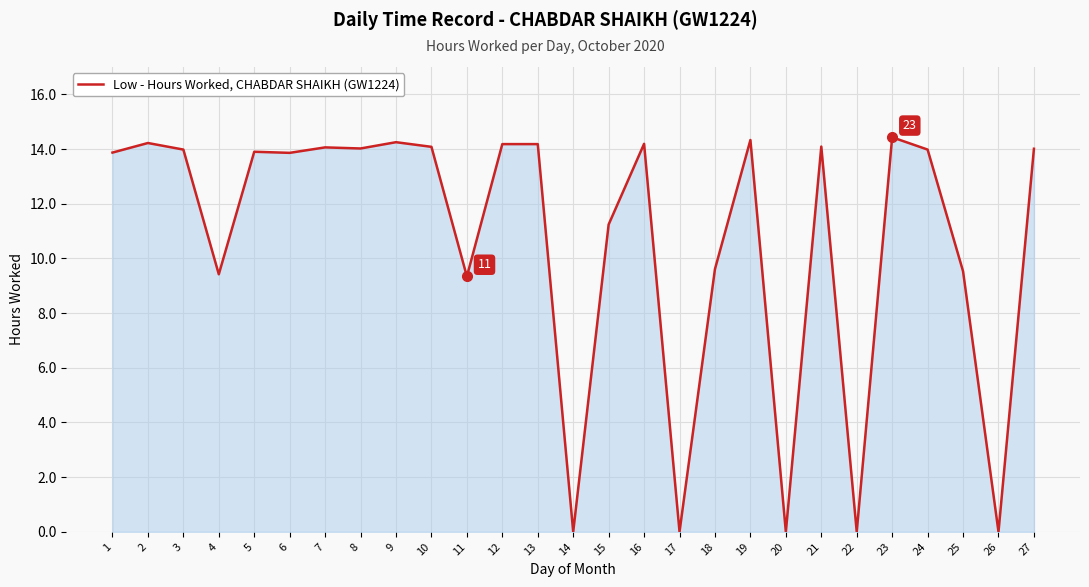

What is the difference between the maximum and minimum values?

14.4